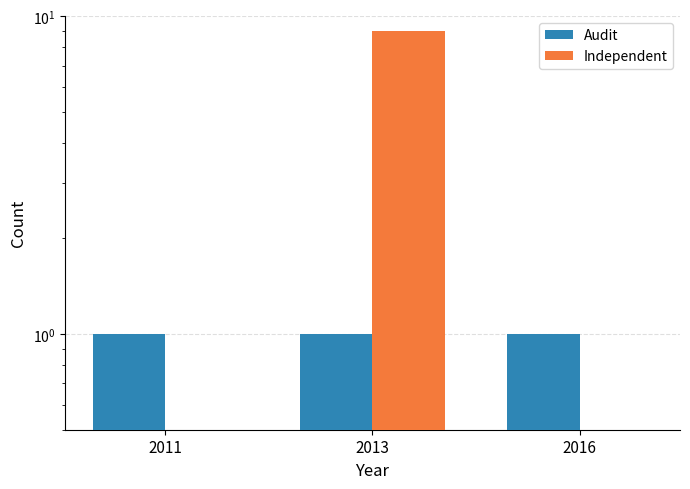

Rank the series at 2013 from highest to lowest value.

Independent, Audit